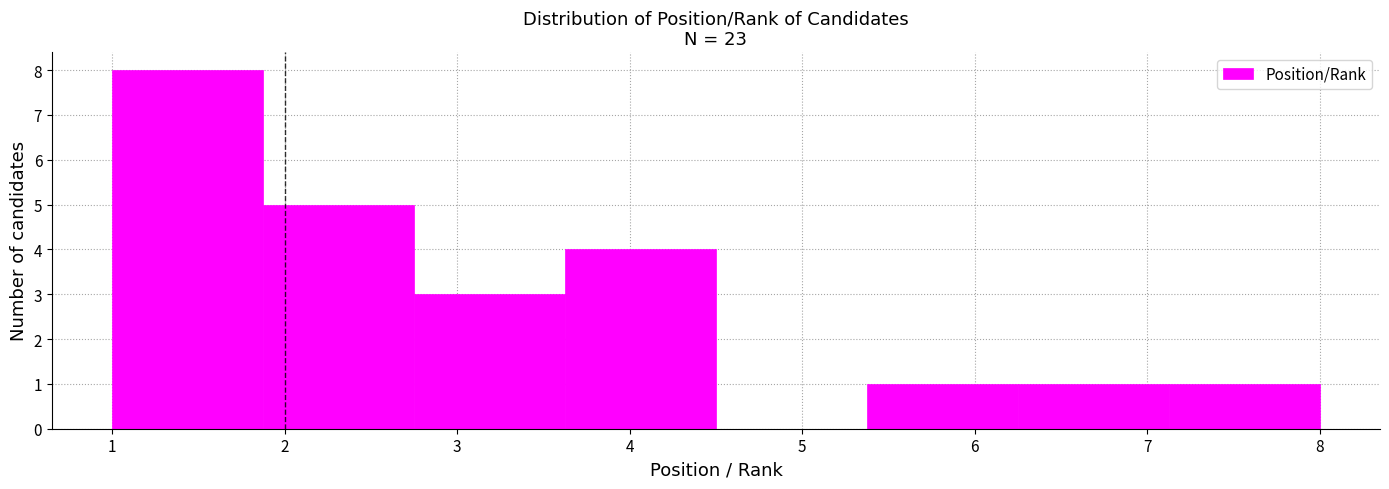

Over which range of the x-axis is the bar tallest?

1.0 to 1.9